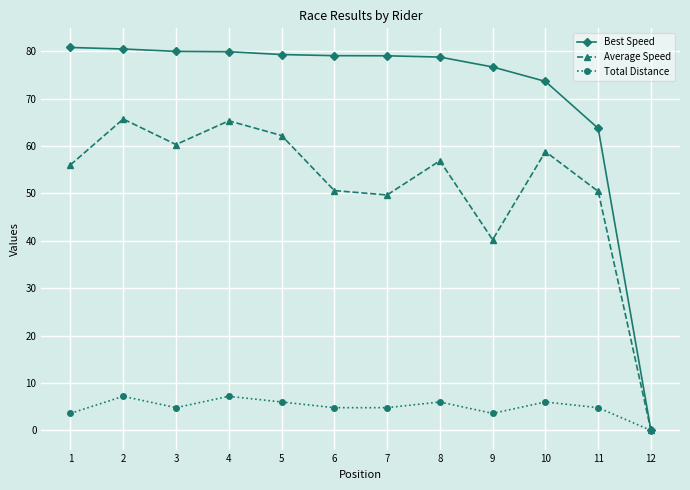

What is the maximum value for Average Speed?

65.7